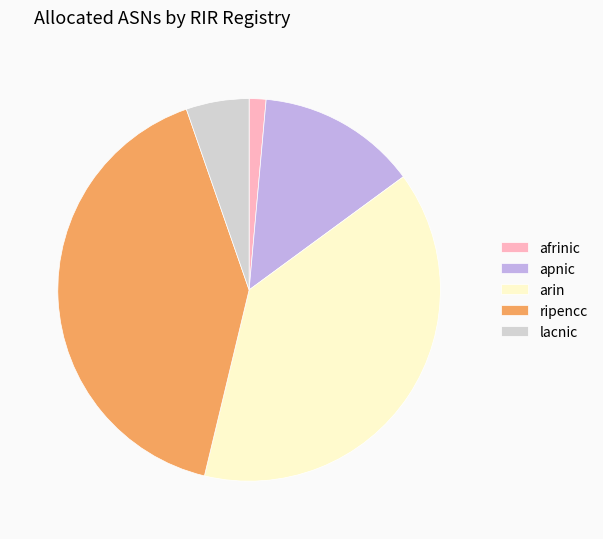

Rank the categories by value from highest to lowest.

ripencc, arin, apnic, lacnic, afrinic